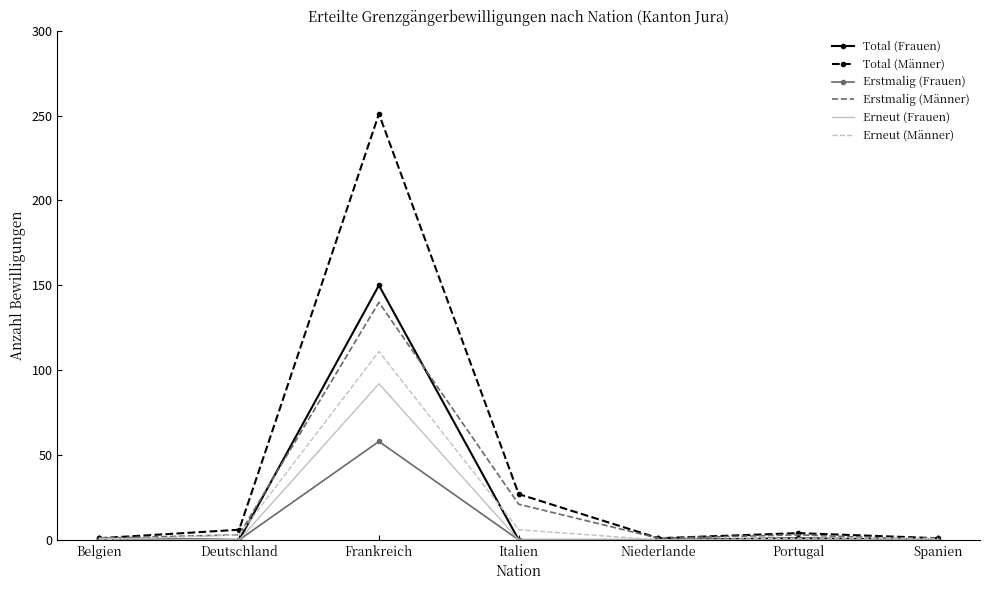

What is the sum of all Erneut (Männer) values?

122